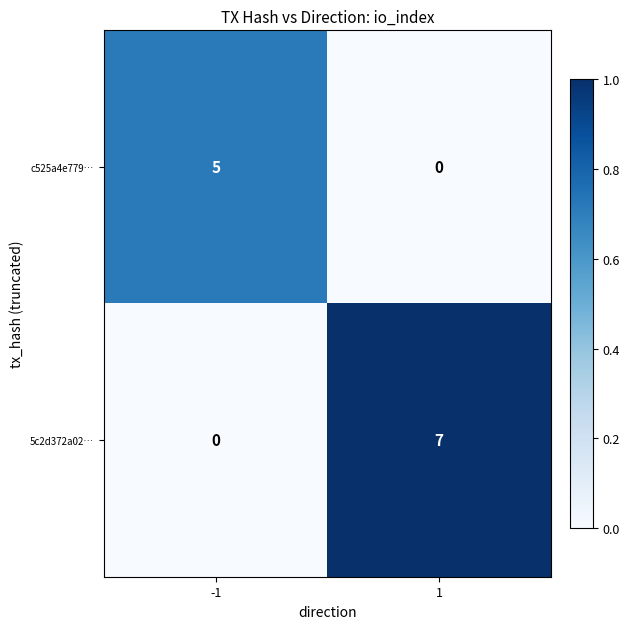

What is the average value of the 5c2d372a02… series?

4